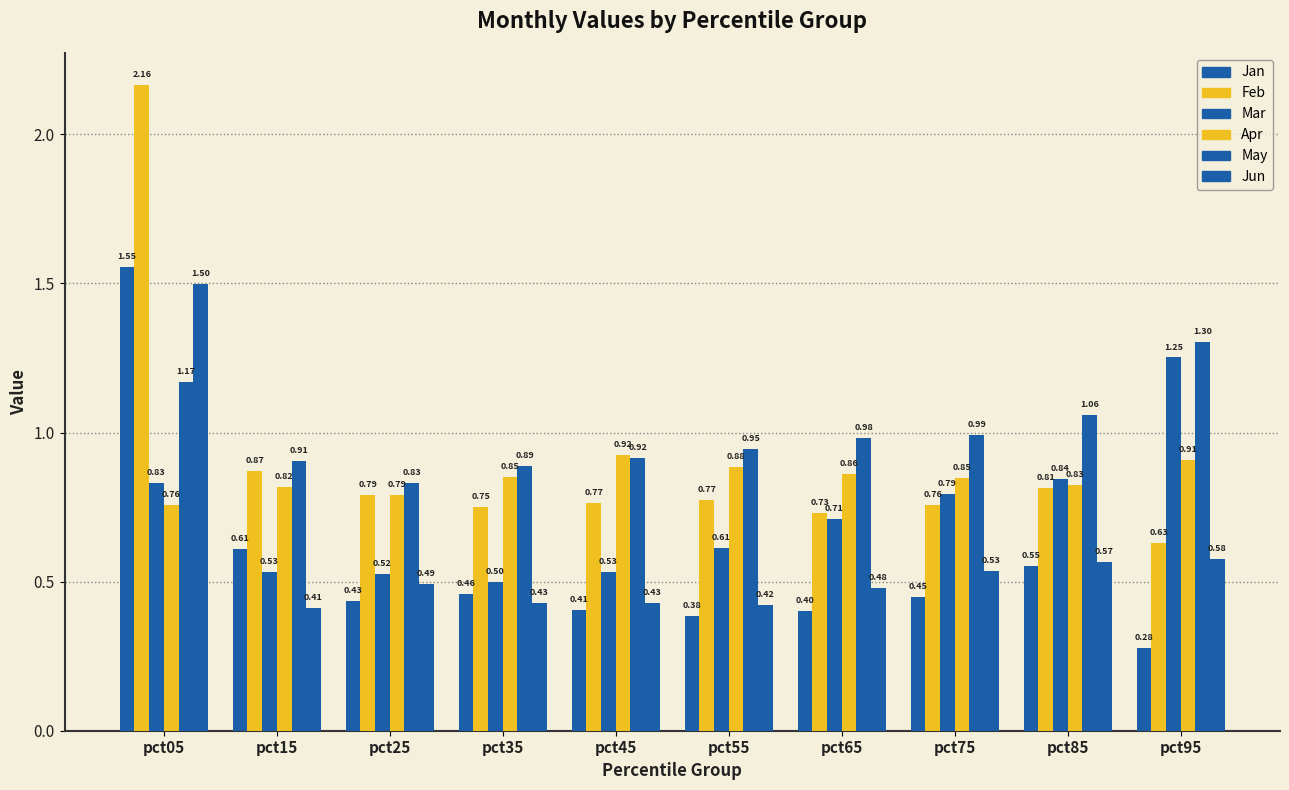

Does the chart contain any negative values?

No